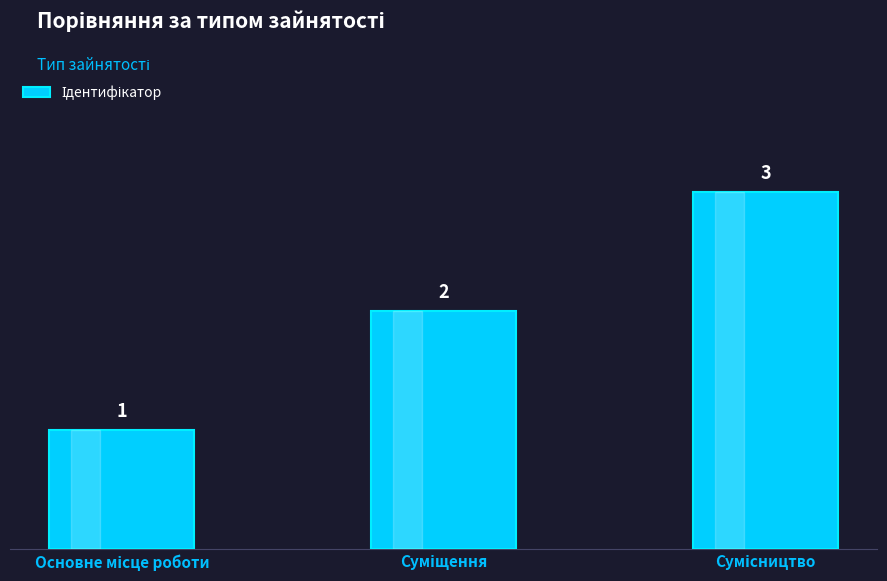

How many data points are less than 2?

1